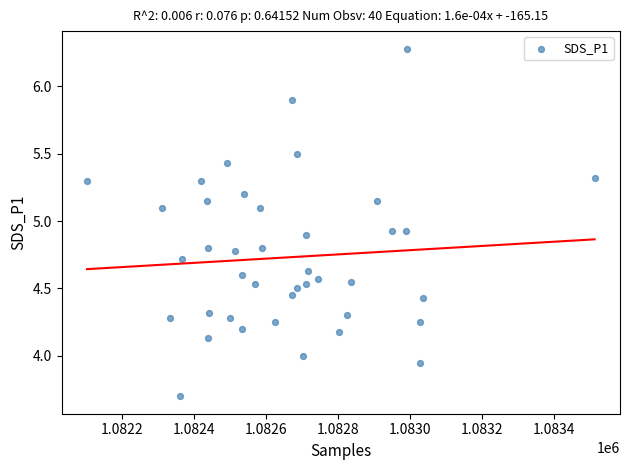

What is the range of Y values (max minus min)?

2.6